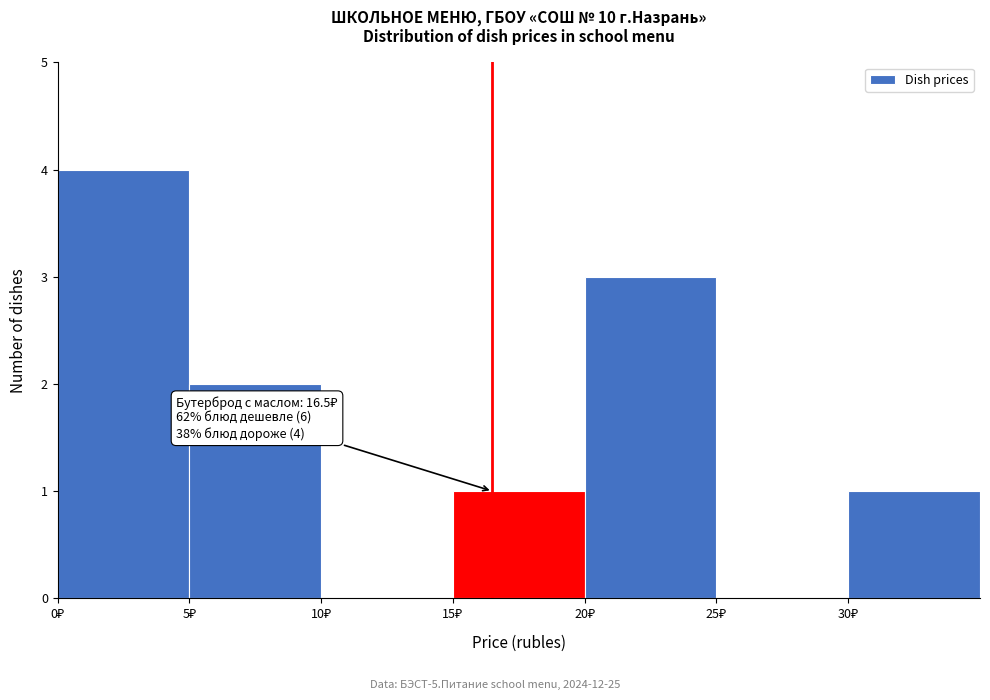

Over which range of the x-axis is the bar tallest?

0 to 5